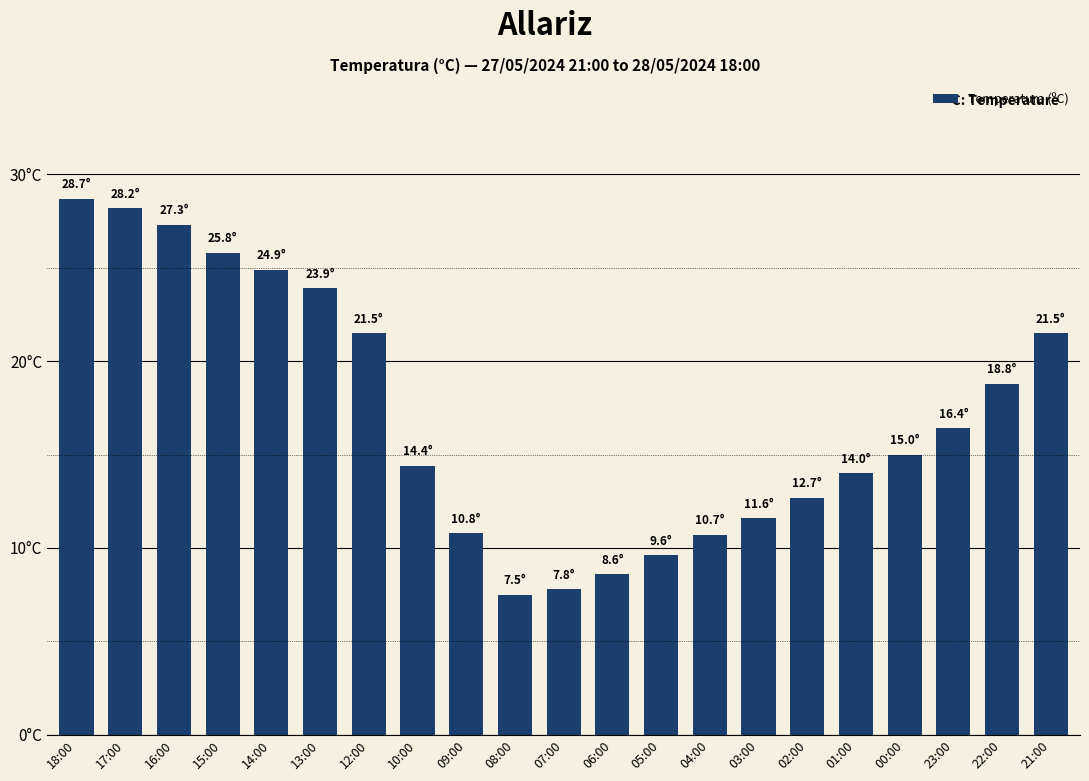

Between 23:00 and 08:00, which is larger?

23:00